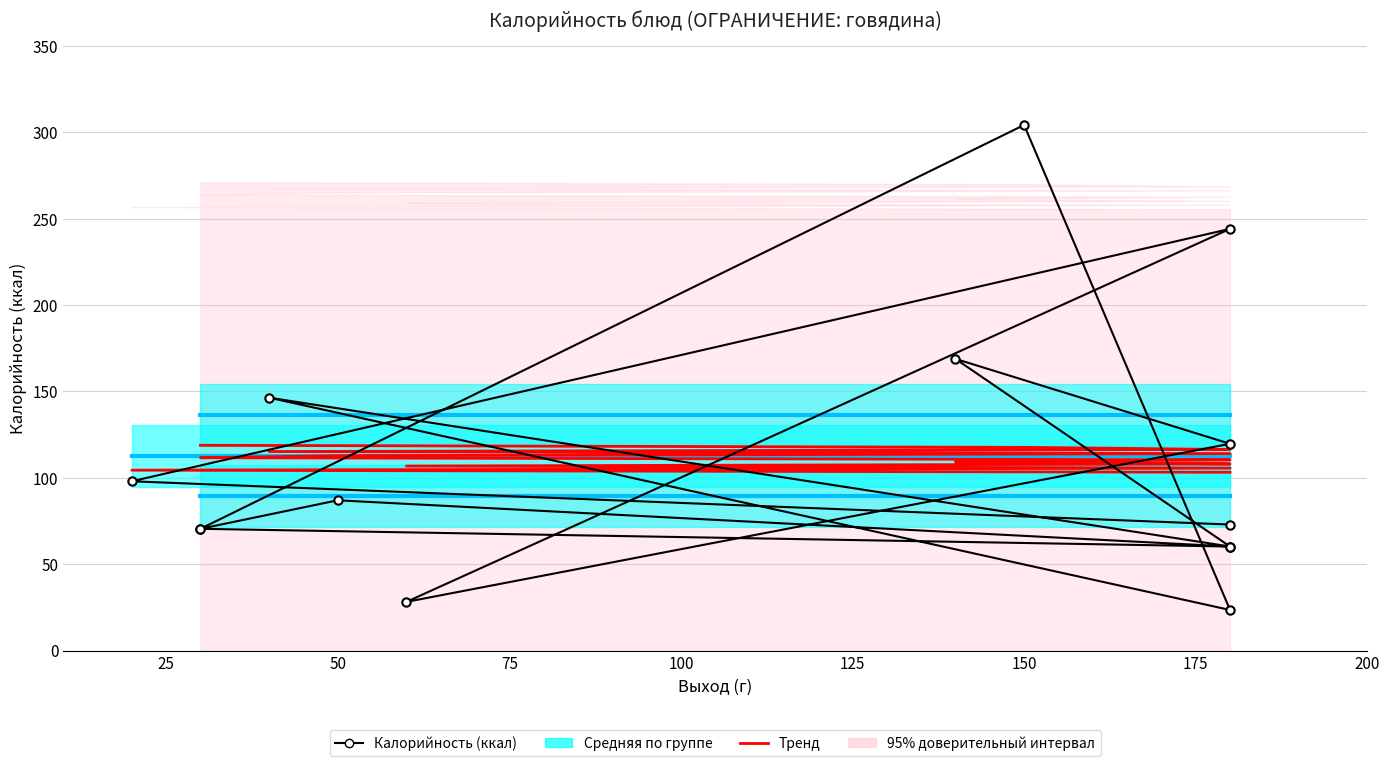

What is the average value of the Тренд series?

111.0